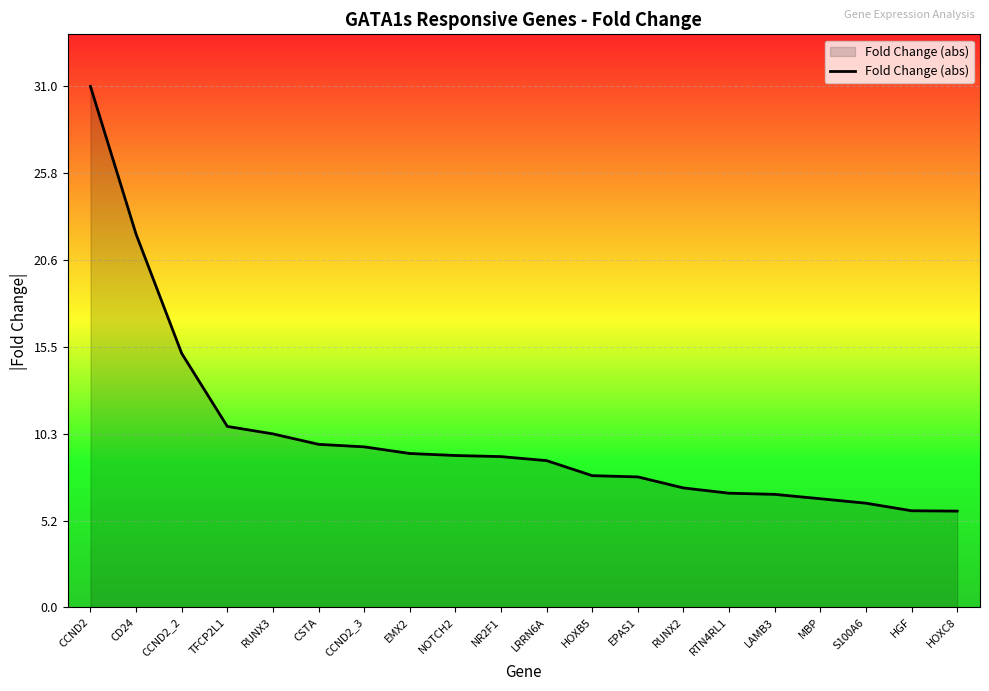

How many distinct data groups are displayed?

1